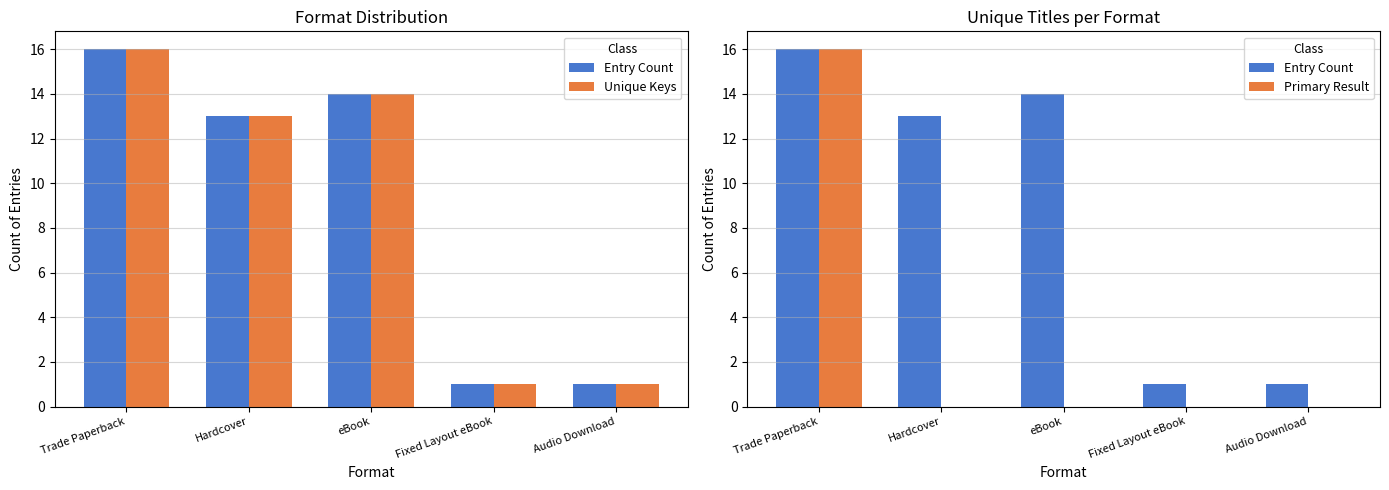

What is the label of the 3rd bar from the right?

eBook